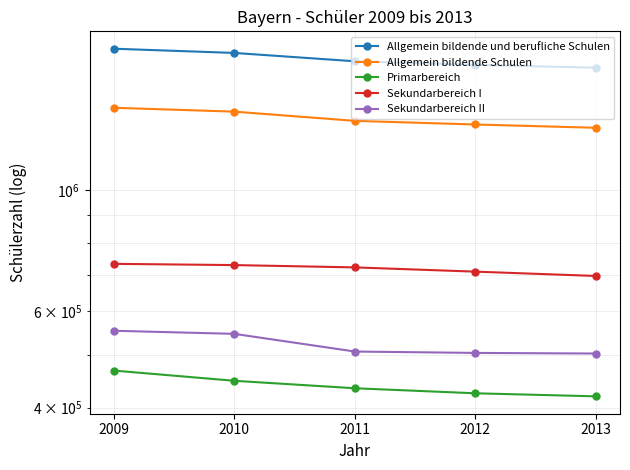

What value does the Sekundarbereich I series have at 2009, to the nearest 10?

732660